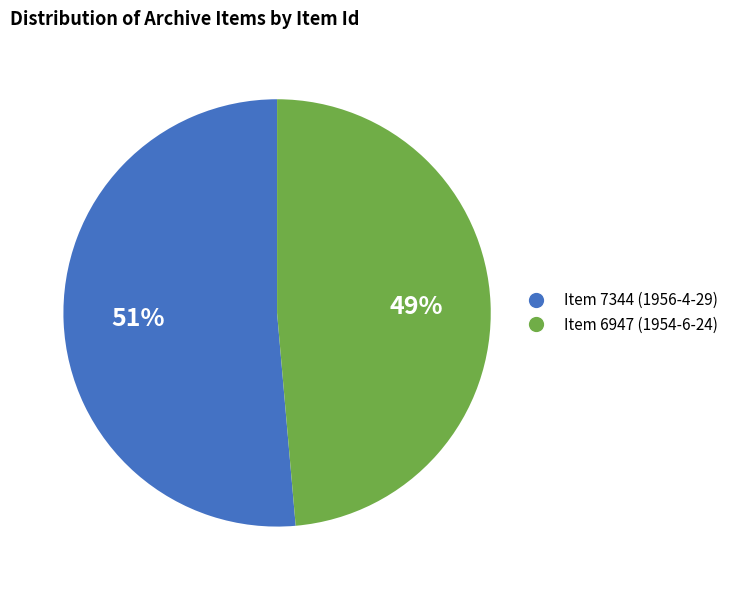

To the nearest percent, what is the combined percentage of Item 7344 (1956-4-29) and Item 6947 (1954-6-24)?

100%